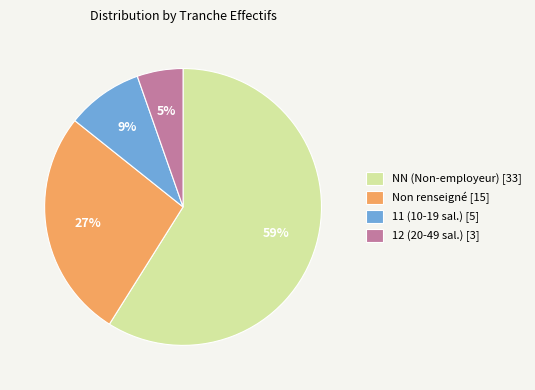

Does any single category account for the majority?

Yes